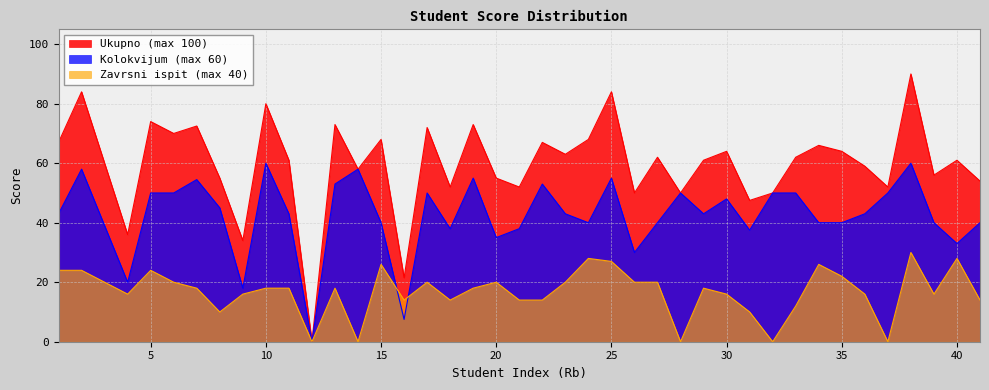

Rank the series at 11 from lowest to highest value.

Zavrsni ispit, Kolokvijum, Ukupno